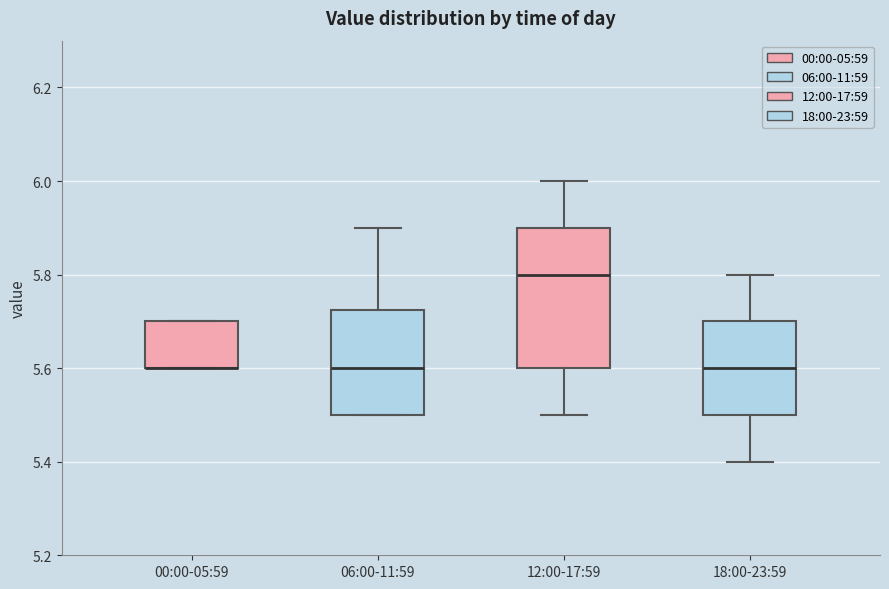

Comparing the boxes themselves (not the whiskers), which one is the tallest?

12:00-17:59